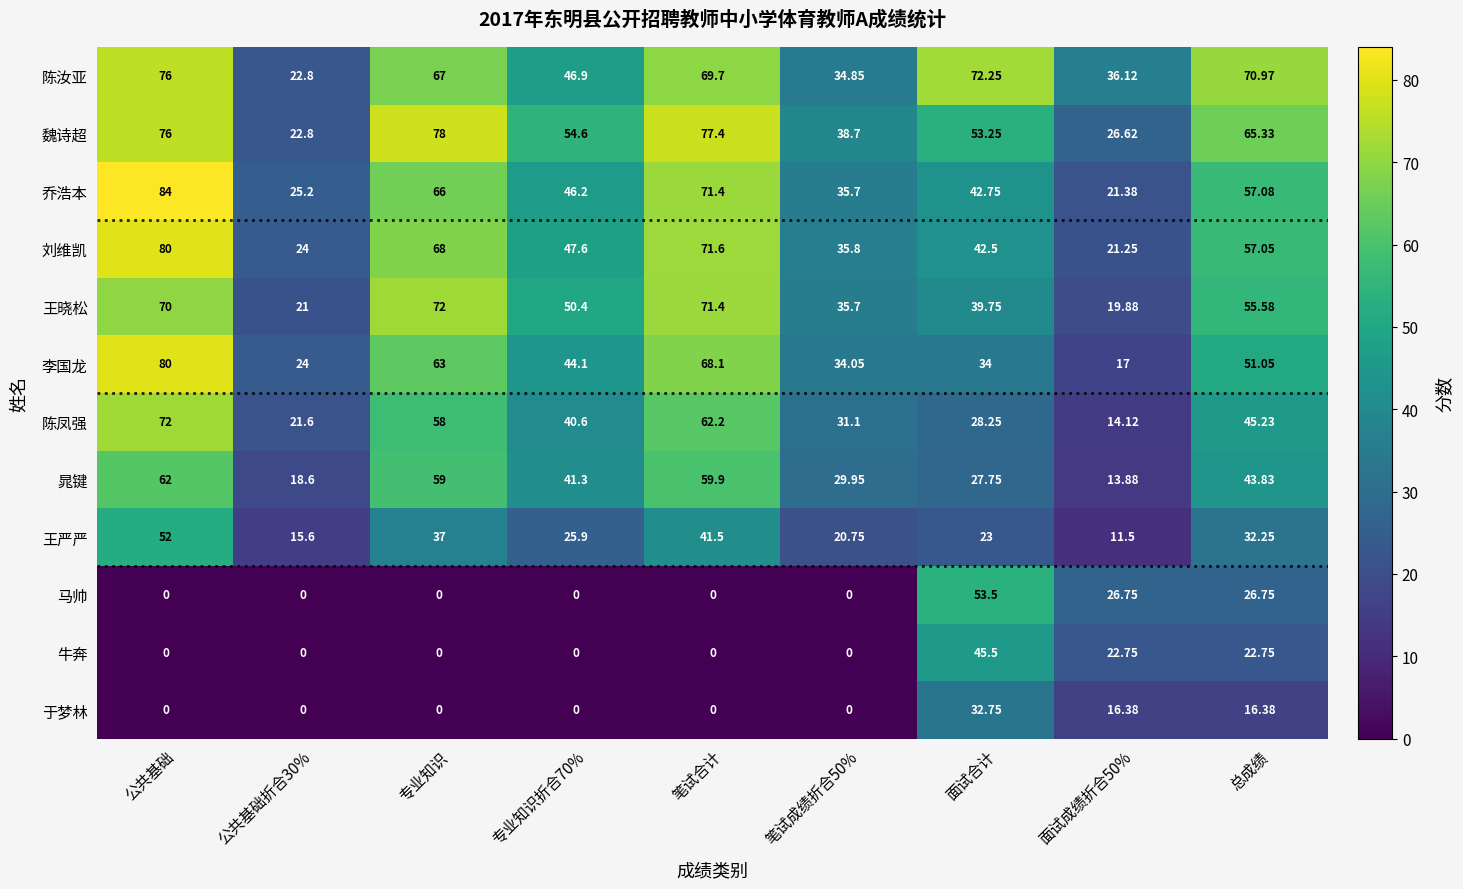

At 总成绩, list the series in order from largest to smallest.

陈汝亚, 魏诗超, 乔浩本, 刘维凯, 王晓松, 李国龙, 陈凤强, 晁键, 王严严, 马帅, 牛奔, 于梦林